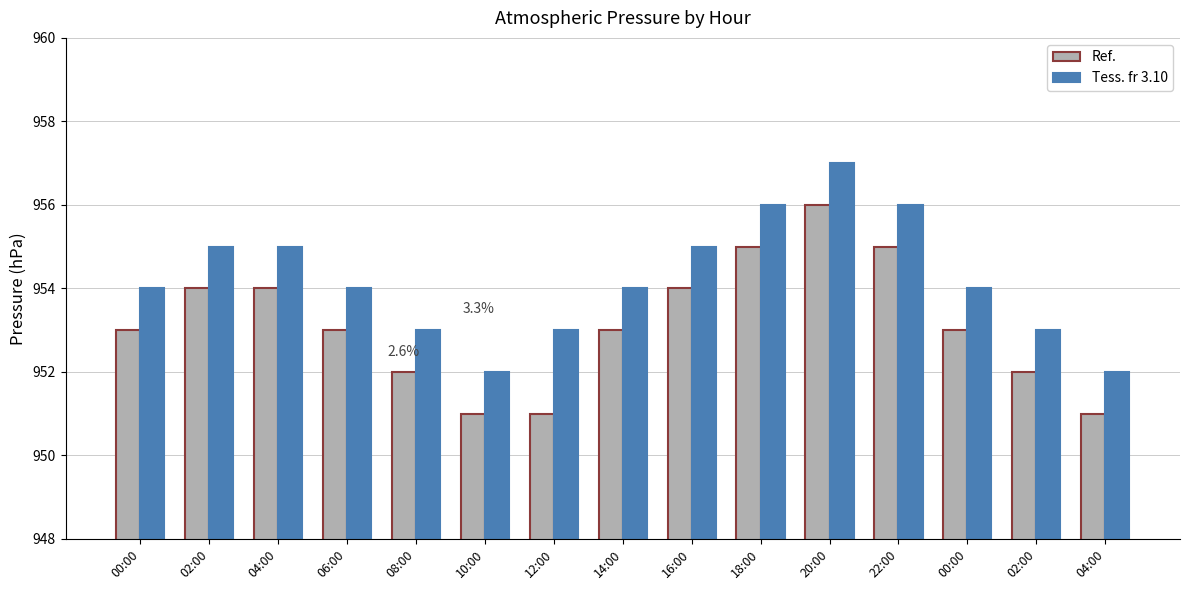

What are all the series names shown in the legend?

Ref., Tess. fr 3.10